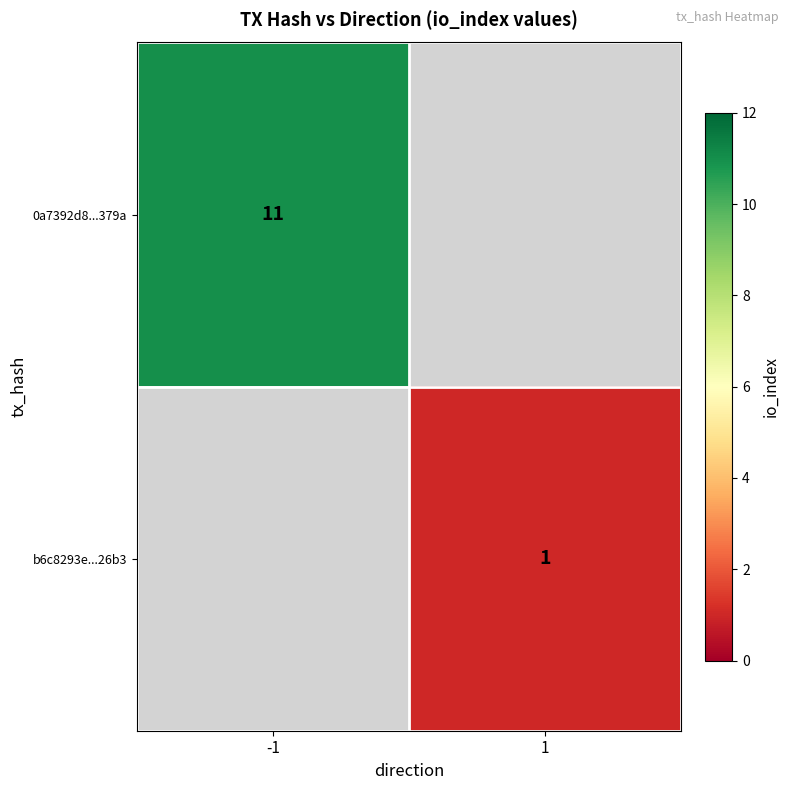

The value of b6c8293e...26b3 at 1 is 1. True or false?

True